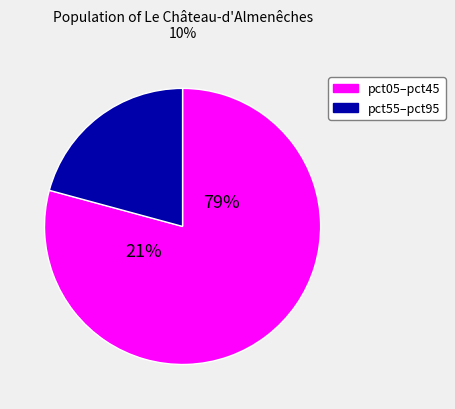

Which slice is the smallest?

pct95